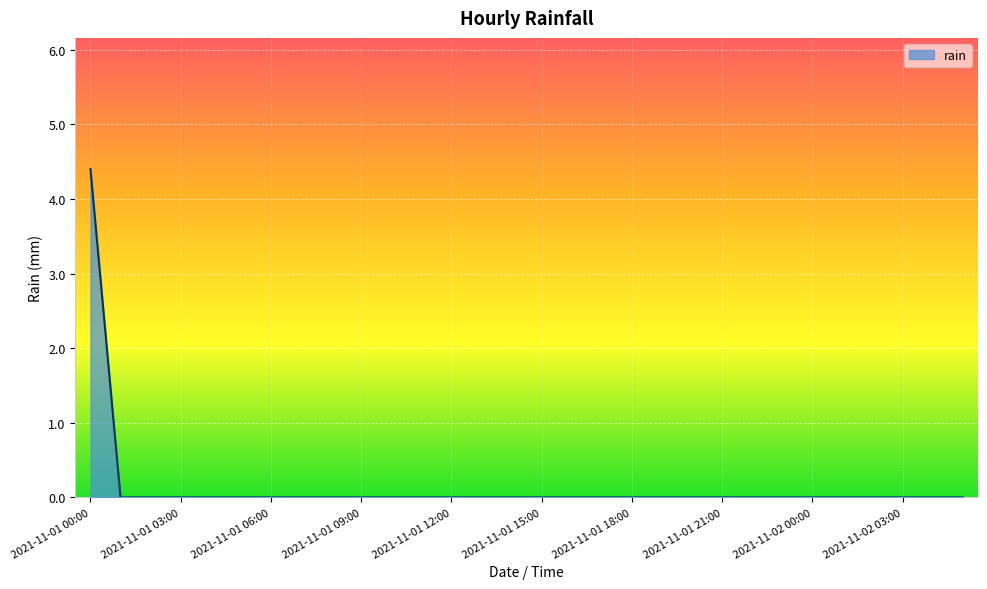

What is the difference between the maximum and minimum values?

4.4